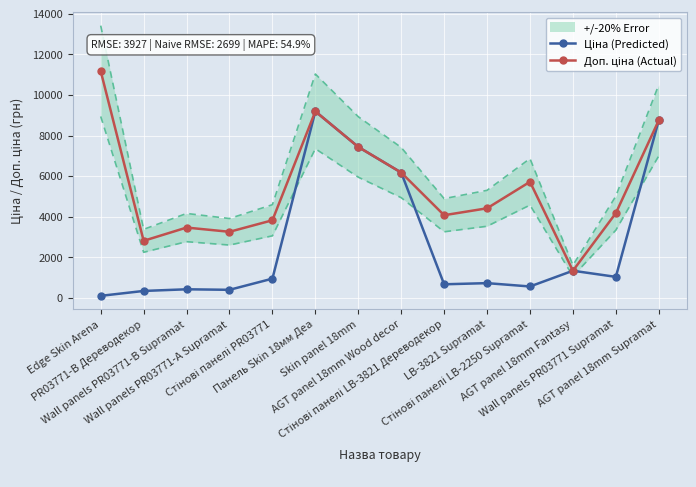

Reading left to right, what are all the values shown in this chart?

Ціна (Predicted): Edge Skin Arena=111.8	PR03771-B Дереводекор=352.6	Wall panels PR03771-B Supramat=434.3	Wall panels PR03771-А Supramat=408.2	Стінові панелі PR03771=958.4	Панель Skin 18мм Деа=9196.3	Skin panel 18mm=7444.6	AGT panel 18mm Wood decor=6182.6	Стінові панелі LB-3821 Дереводекор=680.4	LB-3821 Supramat=737.2	Стінові панелі LB-2250 Supramat=572.7	AGT panel 18mm Fantasy=1347.9	Wall panels PR03771 Supramat=1046.0	AGT panel 18mm Supramat=8755.5
Доп. ціна (Actual): Edge Skin Arena=11182.0	PR03771-B Дереводекор=2821.2	Wall panels PR03771-B Supramat=3474.1	Wall panels PR03771-А Supramat=3265.8	Стінові панелі PR03771=3833.8	Панель Skin 18мм Деа=9196.3	Skin panel 18mm=7444.6	AGT panel 18mm Wood decor=6182.6	Стінові панелі LB-3821 Дереводекор=4082.3	LB-3821 Supramat=4423.0	Стінові панелі LB-2250 Supramat=5727.0	AGT panel 18mm Fantasy=1348.0	Wall panels PR03771 Supramat=4184.0	AGT panel 18mm Supramat=8755.5